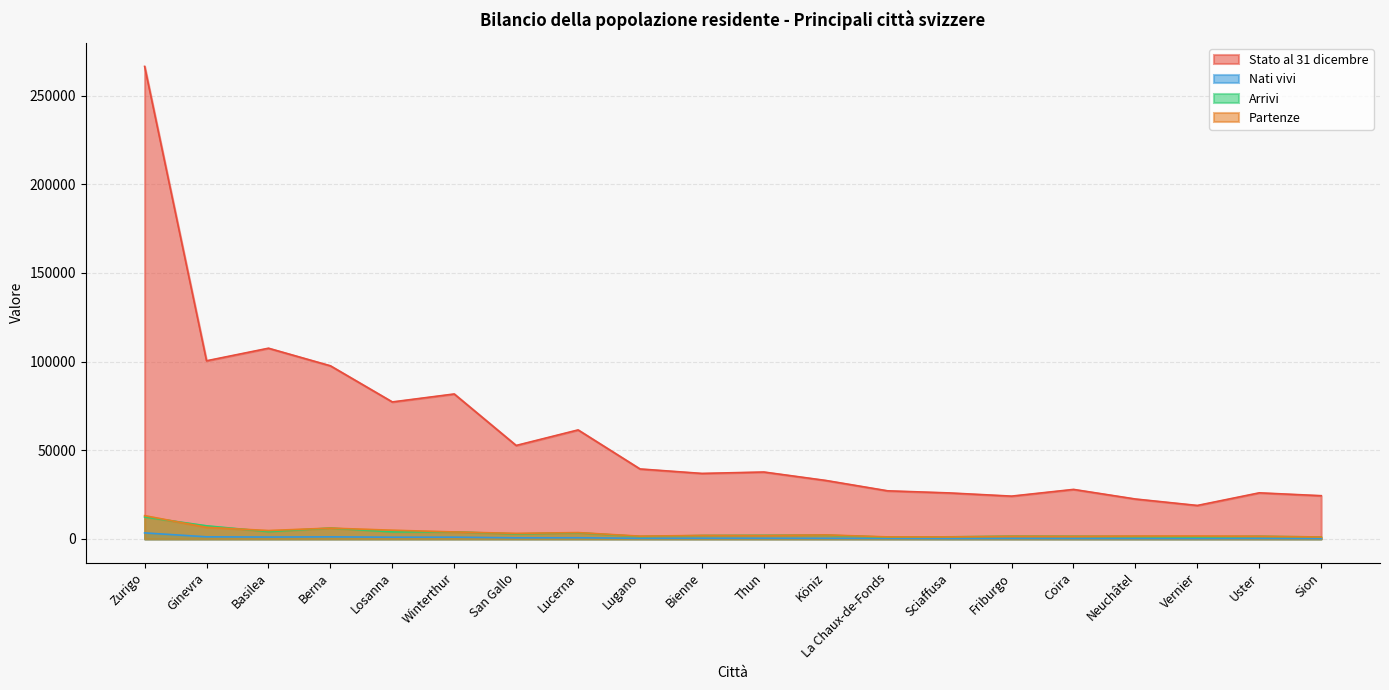

What is the sum of the Partenze values at San Gallo and Lugano?

4636